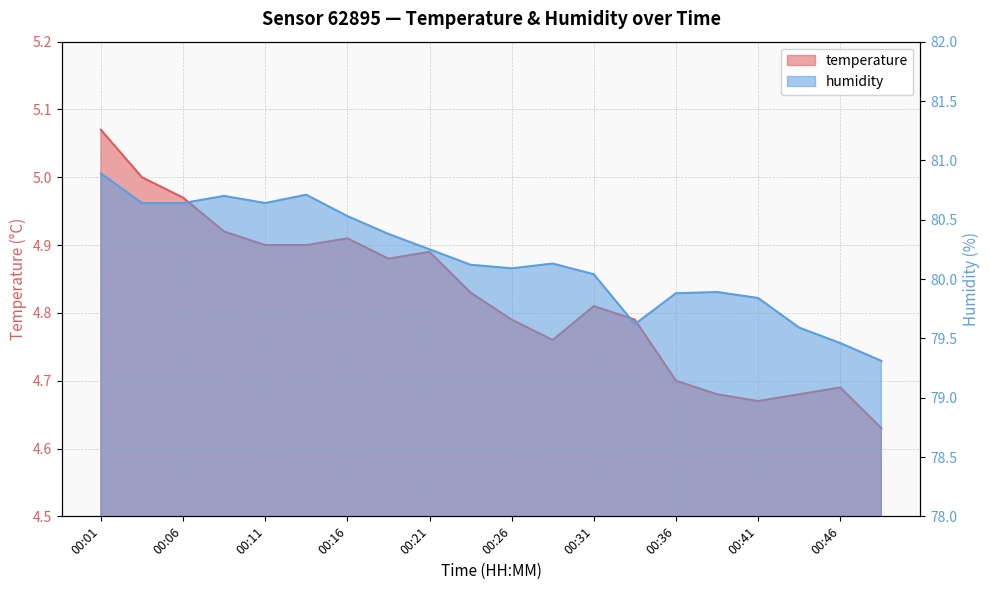

Reading right to left, extract all data points from this chart.

temperature: 4.6	4.7	4.7	4.7	4.7	4.7	4.8	4.8	4.8	4.8	4.8	4.9	4.9	4.9	4.9	4.9	4.9	5.0	5.0	5.1
humidity: 79.3	79.5	79.6	79.8	79.9	79.9	79.6	80.0	80.1	80.1	80.1	80.2	80.4	80.5	80.7	80.6	80.7	80.6	80.6	80.9